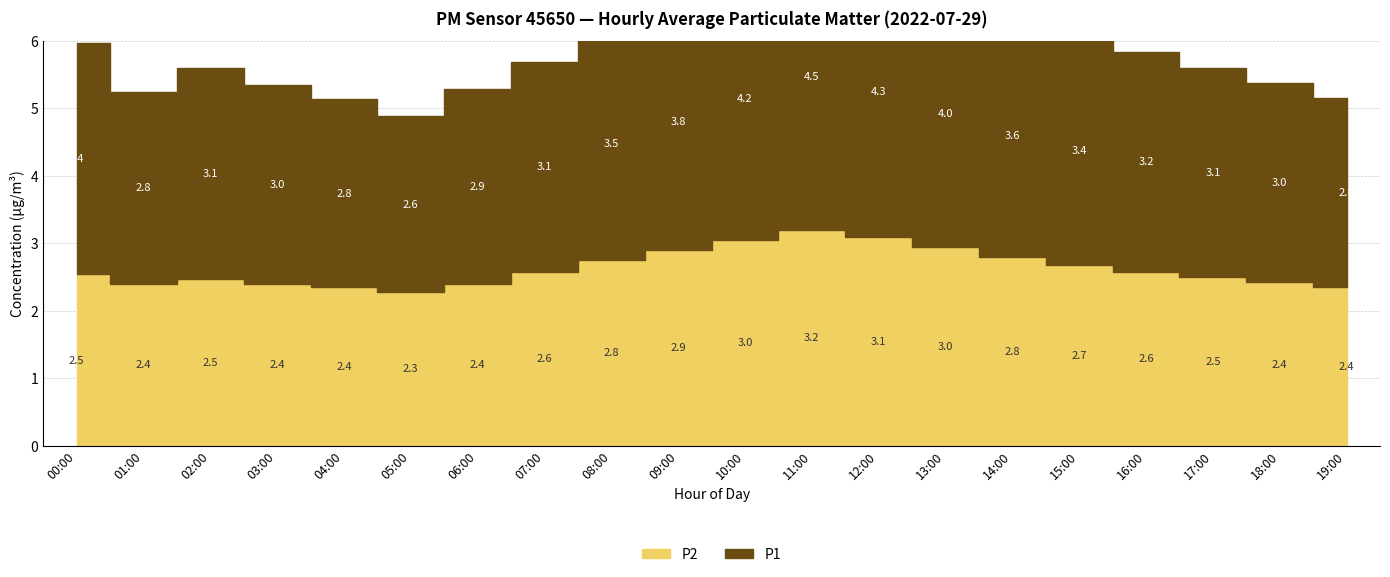

Between 03:00 and 09:00, which series saw the biggest shift?

P1